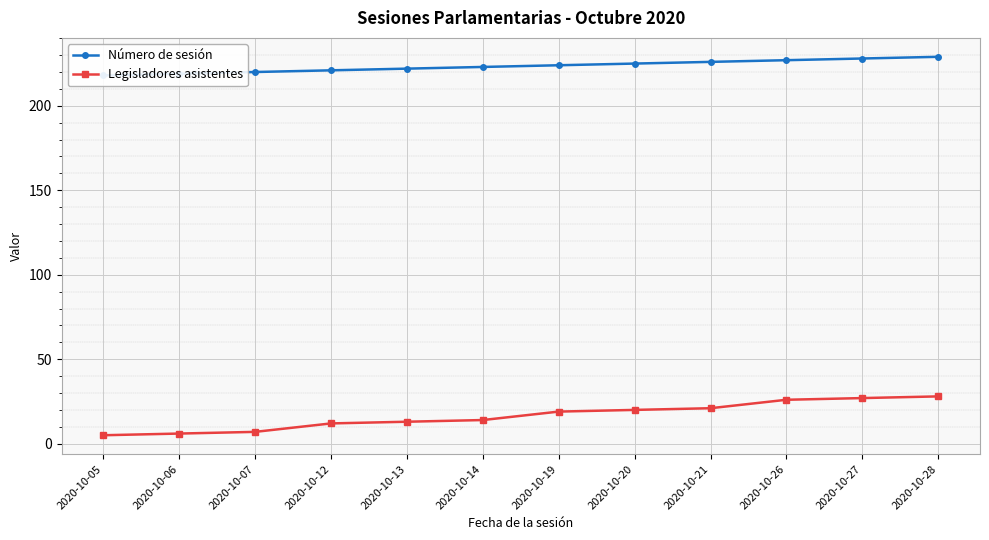

Which category has the highest value in the Número de sesión series?

2020-10-28